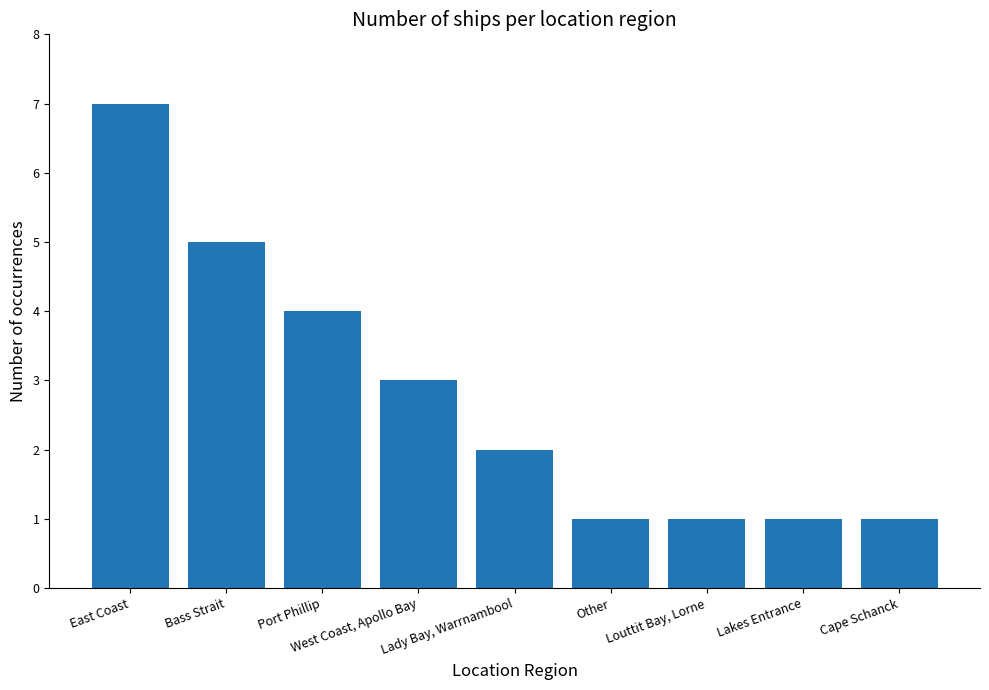

What is the average value?

3